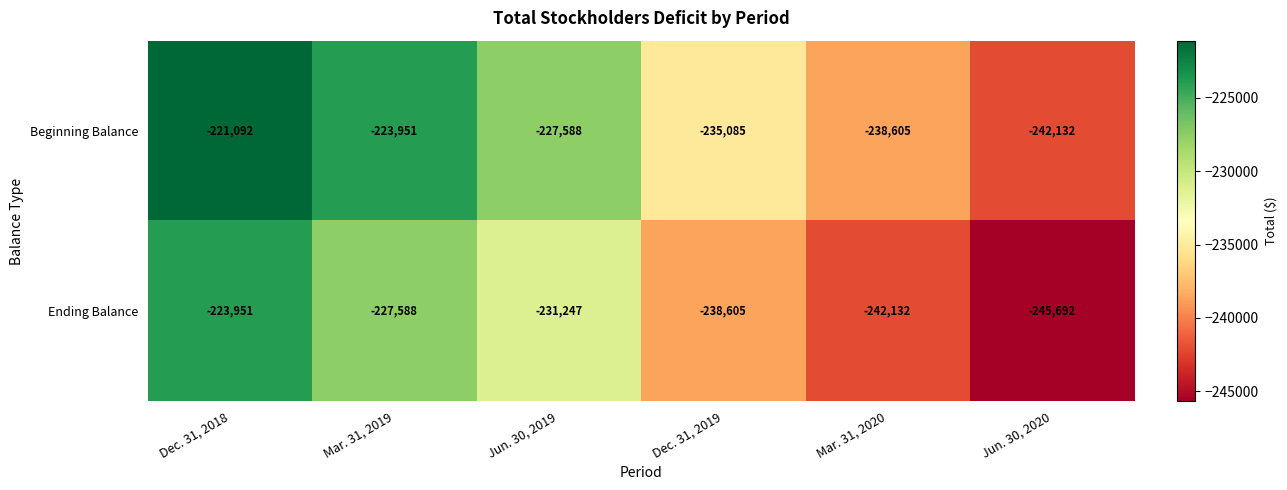

What is the total value across all series at Dec. 31, 2018?

-445043